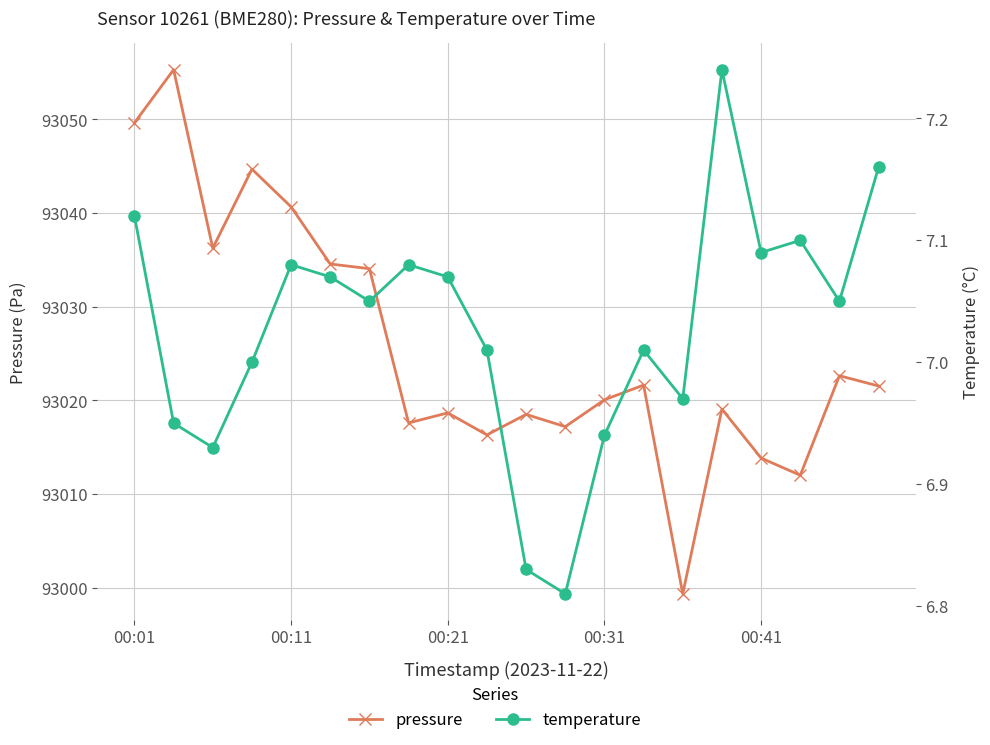

At how many categories does at least one series exceed 27247?

20